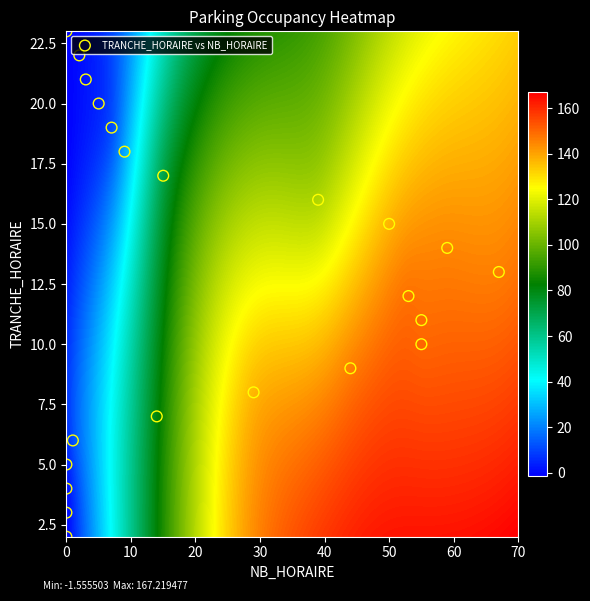

What is the range of Y values (max minus min)?

21